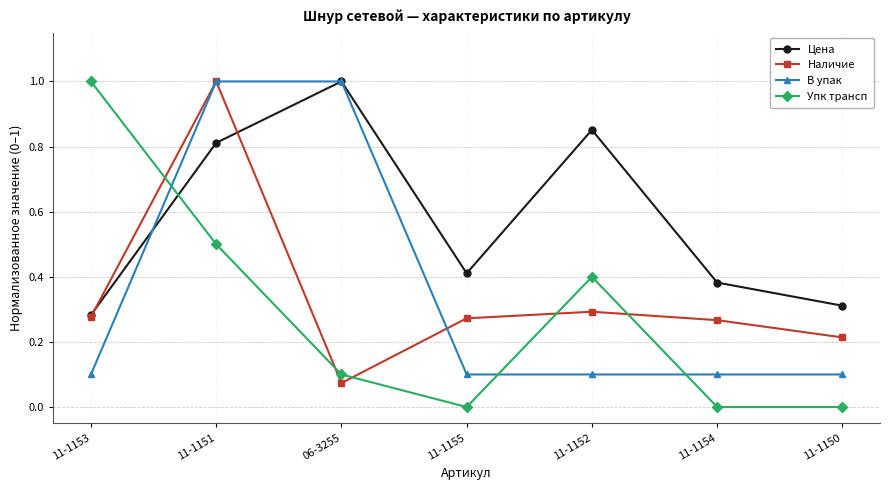

Which series has the widest spread of values?

Упк трансп